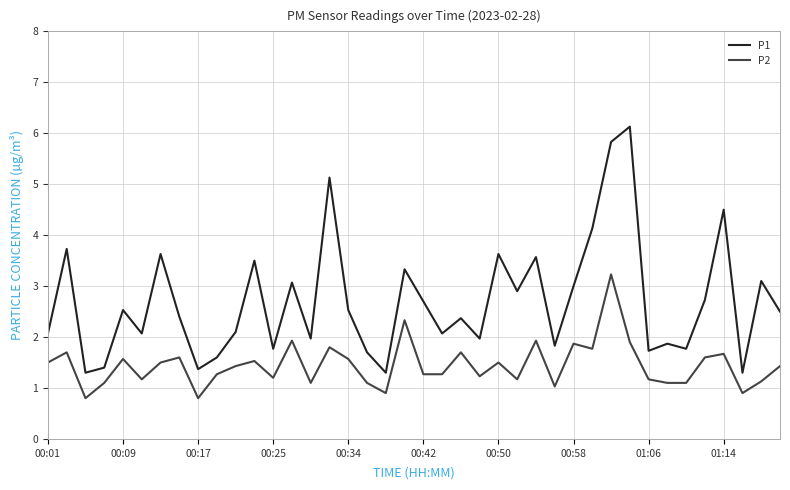

List the series in order of their overall mean, lowest first.

P2, P1